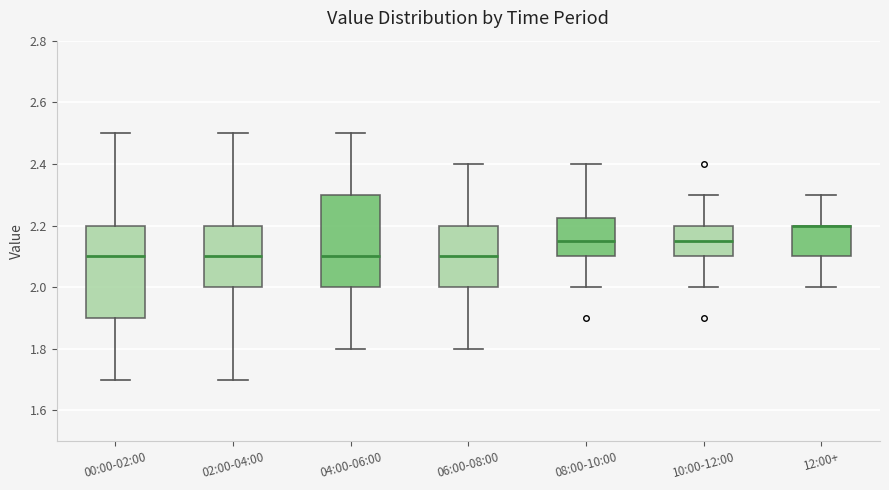

Reading left to right, read every box against the y-axis: the position of its median line, the range the box covers, and the ends of its whiskers. The values are not printed on the chart, so give them approximately, as read against the axis.

00:00-02:00: median 2.10, box 1.90 to 2.20, whiskers 1.70 to 2.50
02:00-04:00: median 2.10, box 2.00 to 2.20, whiskers 1.70 to 2.50
04:00-06:00: median 2.10, box 2.00 to 2.30, whiskers 1.80 to 2.50
06:00-08:00: median 2.10, box 2.00 to 2.20, whiskers 1.80 to 2.40
08:00-10:00: median 2.16, box 2.10 to 2.22, whiskers 2.00 to 2.40
10:00-12:00: median 2.16, box 2.10 to 2.20, whiskers 2.00 to 2.30
12:00+: median 2.20 (drawn on the box's upper edge), box 2.10 to 2.20, whiskers 2.00 to 2.30